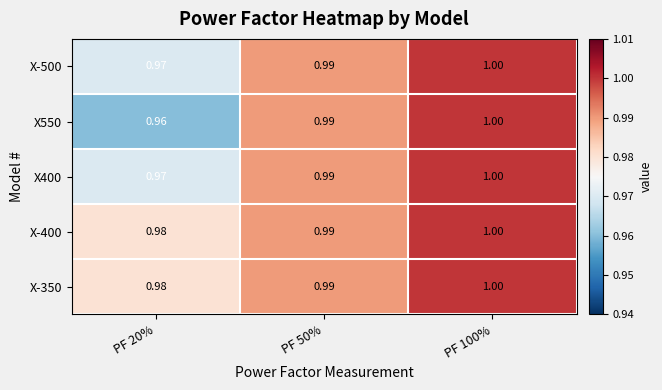

Is the value of X400 at PF 100% greater than the value of X-400 at PF 20%?

Yes